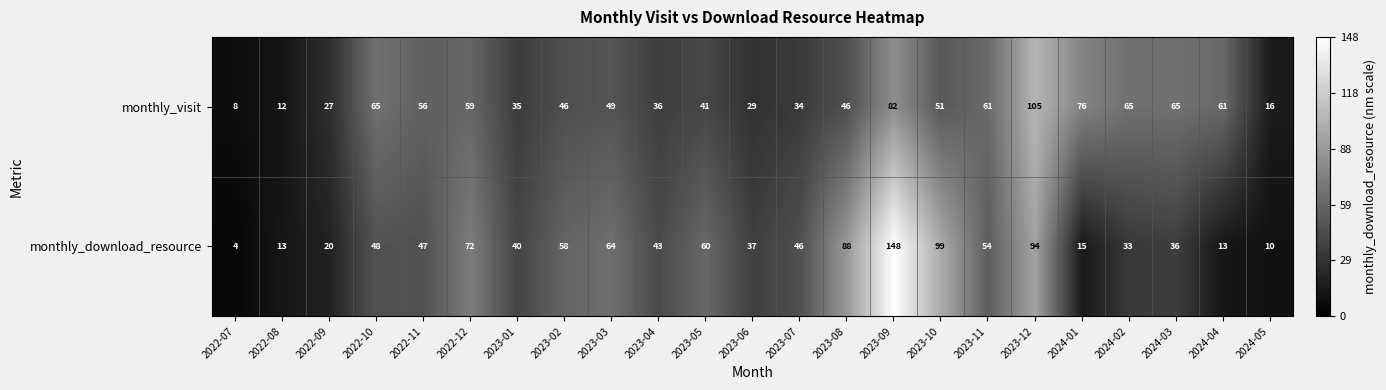

True or false: monthly_visit has a value of 82 at 2023-09.

True